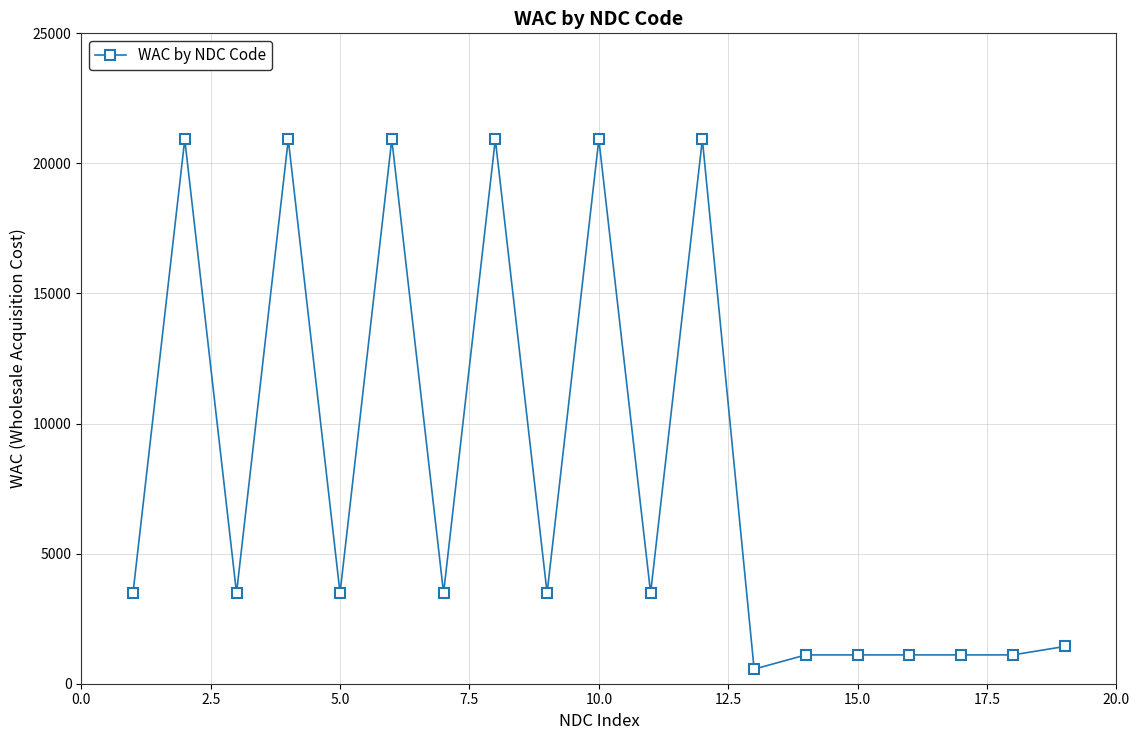

What is the average value?

8105